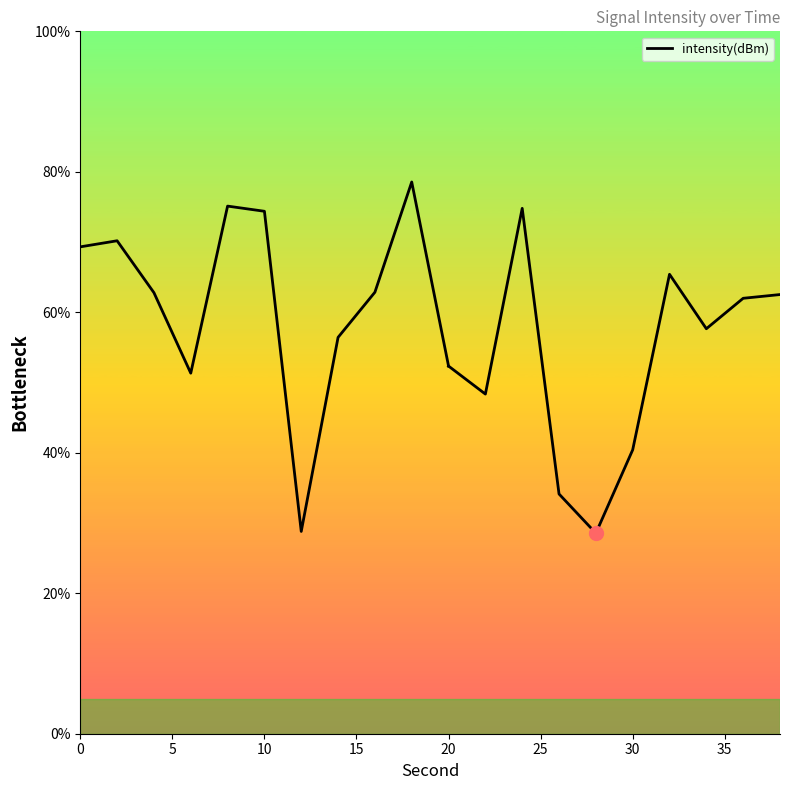

Which has a higher value, 10 or 40?

40